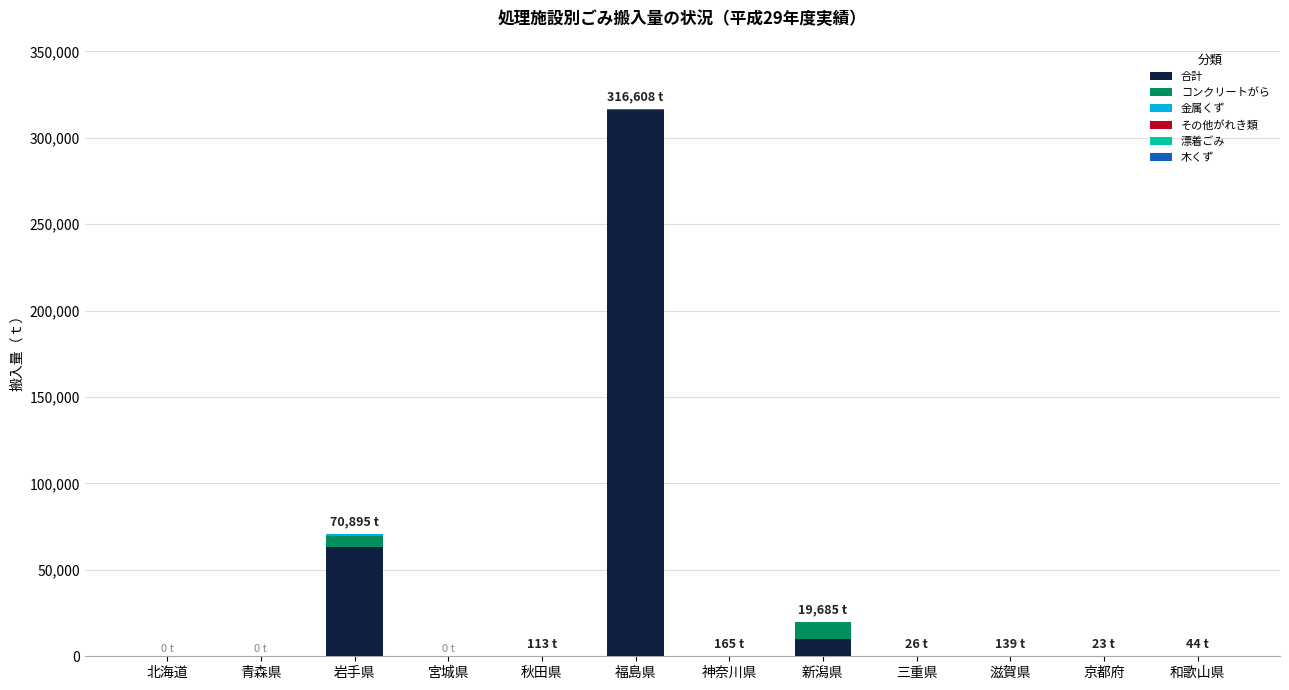

Which category has the highest value in the 合計 series?

福島県